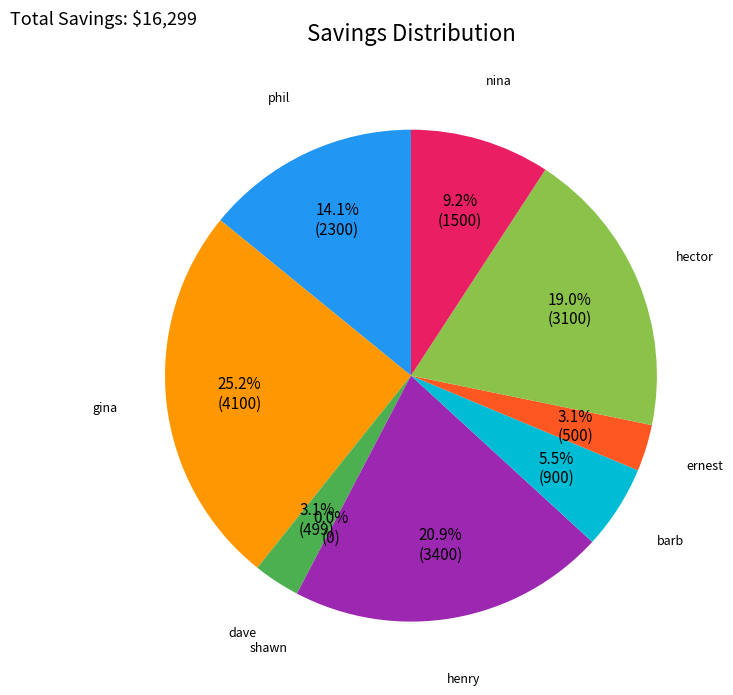

Rank the categories by value from lowest to highest.

shawn, dave, ernest, barb, nina, phil, hector, henry, gina